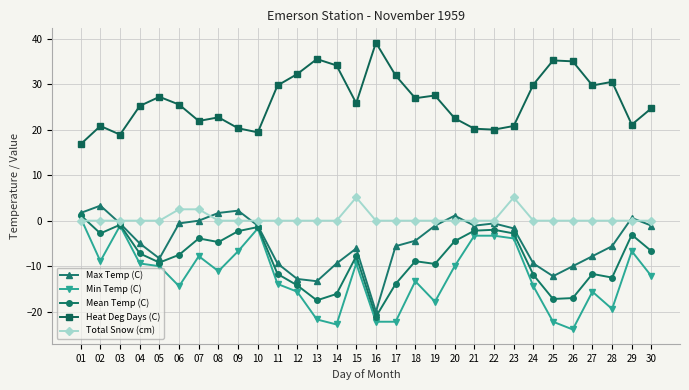

True or false: Heat Deg Days (C) and Mean Temp (C) cross at least once.

False